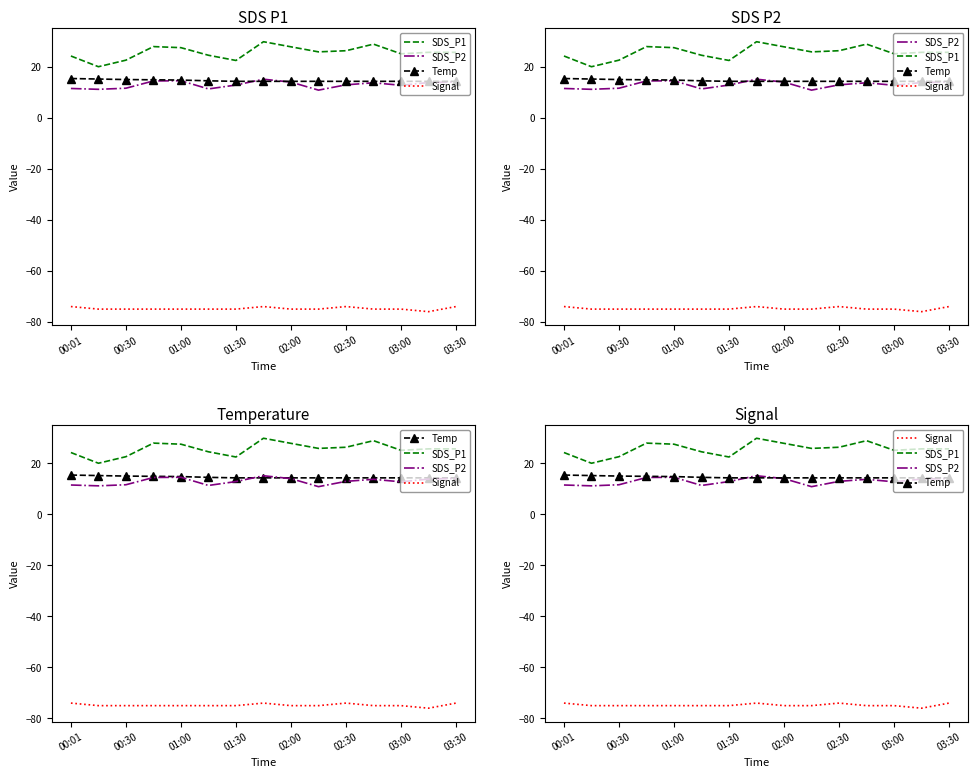

Reading left to right, transcribe all the data shown in this chart.

SDS_P1: 24.2	20.0	22.6	27.9	27.5	24.5	22.5	29.8	27.8	25.9	26.3	28.9	25.1	25.7	25.7
SDS_P2: 11.5	11.2	11.6	14.4	14.5	11.3	12.8	15.1	14.0	10.8	12.9	13.7	12.8	13.8	14.1
Temp: 15.4	15.2	15.0	14.9	14.8	14.5	14.3	14.3	14.3	14.3	14.3	14.3	14.3	14.3	14.3
Signal: -74.0	-75.0	-75.0	-75.0	-75.0	-75.0	-75.0	-74.0	-75.0	-75.0	-74.0	-75.0	-75.0	-76.0	-74.0